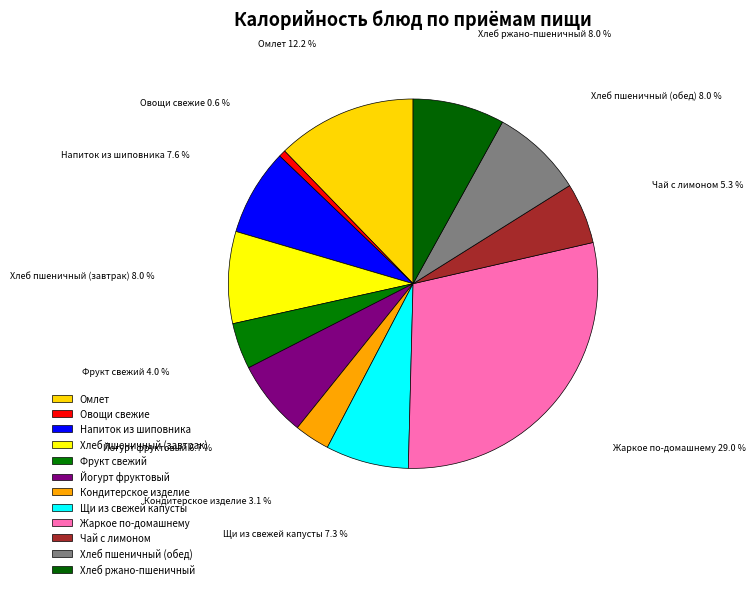

How many slices are in this pie chart?

12